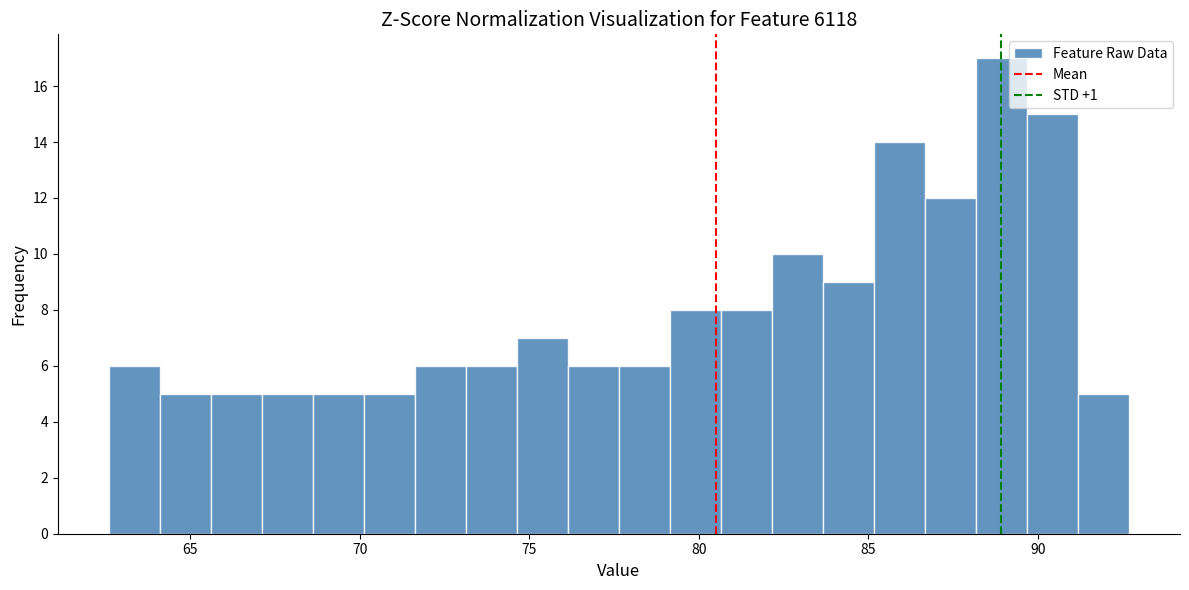

Around what value on the x-axis is the tallest bar? Give the approximate position of its centre, as read against the axis.

89.0